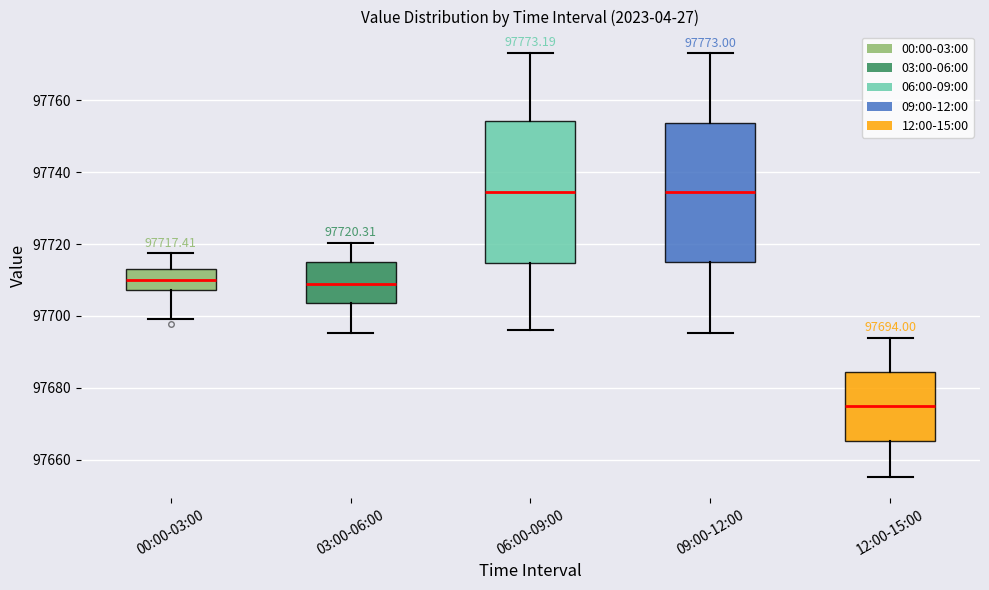

Which box's median line is the lowest?

12:00-15:00